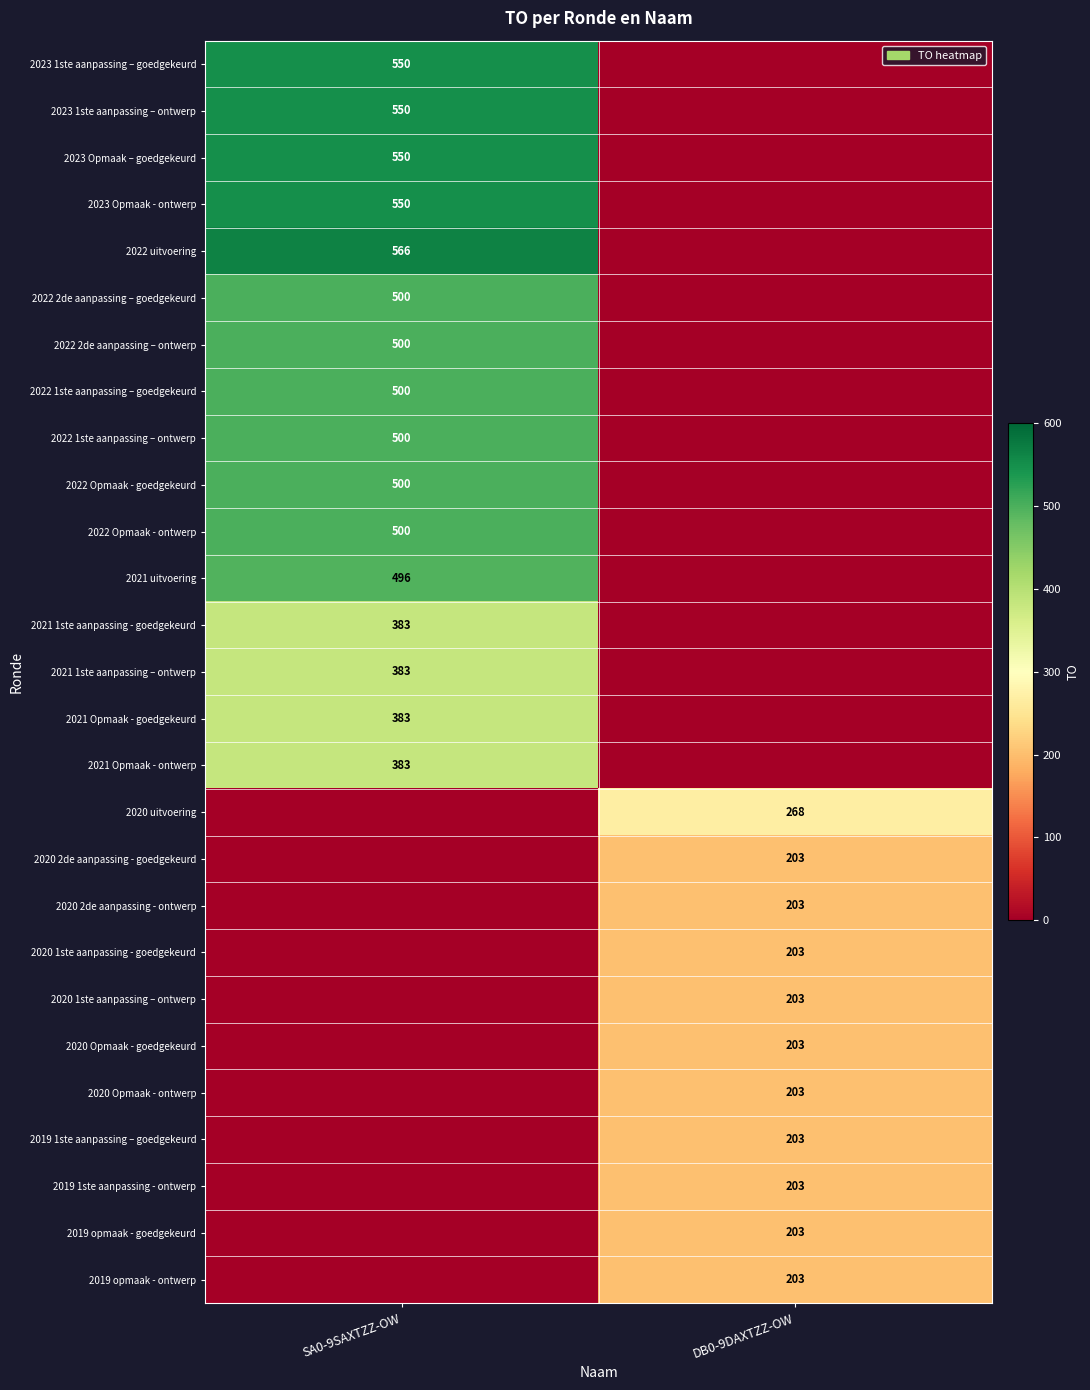

The 2020 1ste aanpassing - goedgekeurd series shows 203 at DB0-9DAXTZZ-OW. True or false?

True